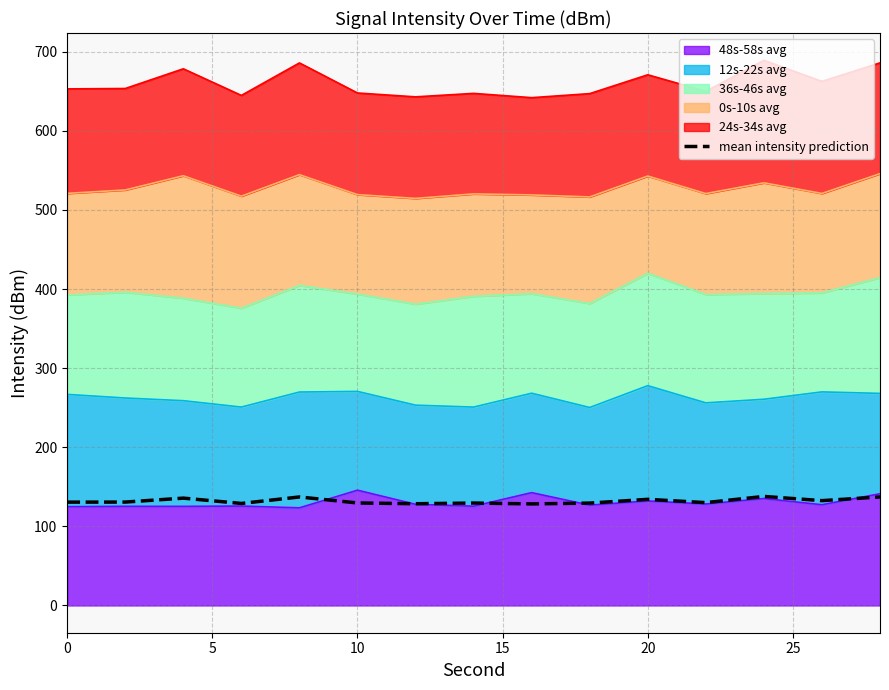

Where is the data nearest to the value 133?

13